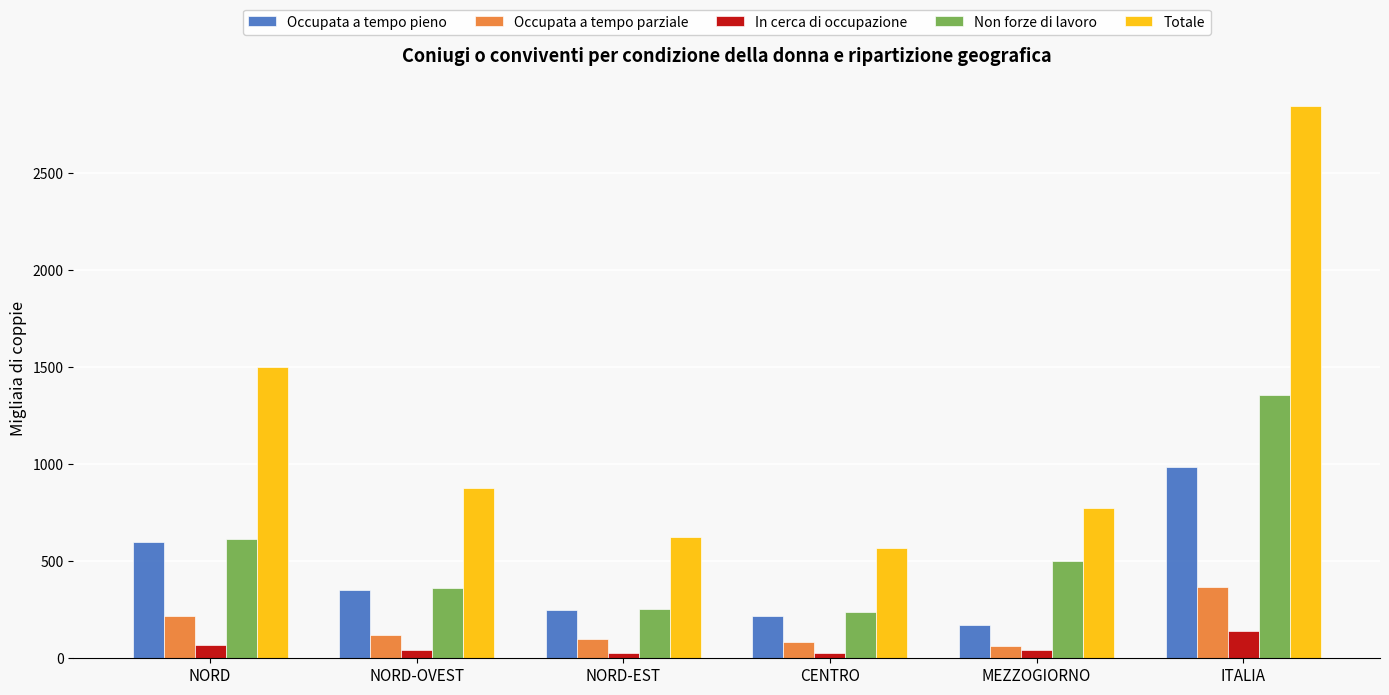

What is the maximum value for In cerca di occupazione?

138.1